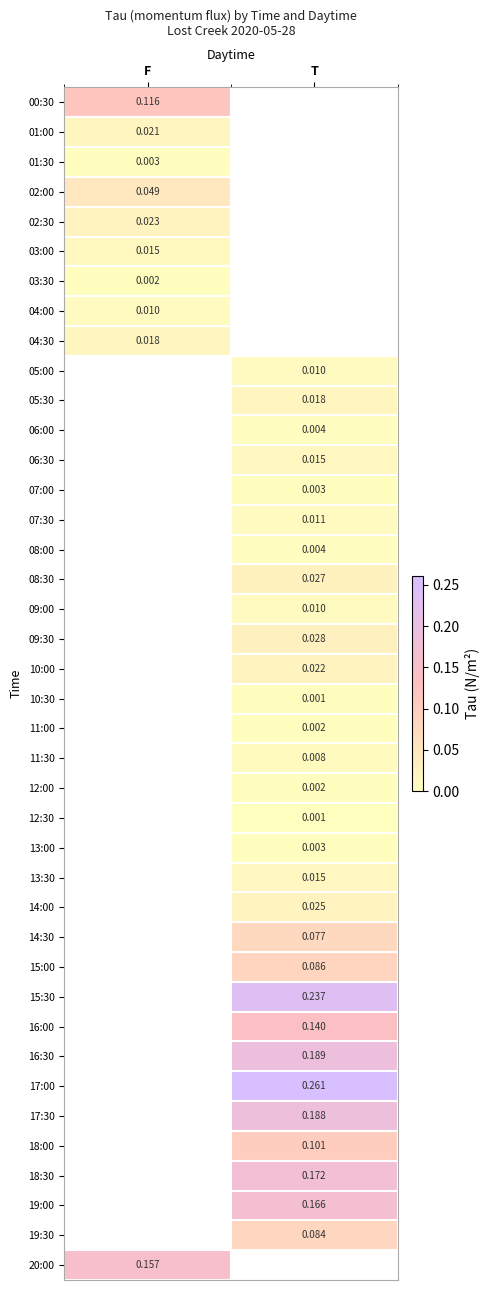

Where is 03:00 nearest to the value 0?

F